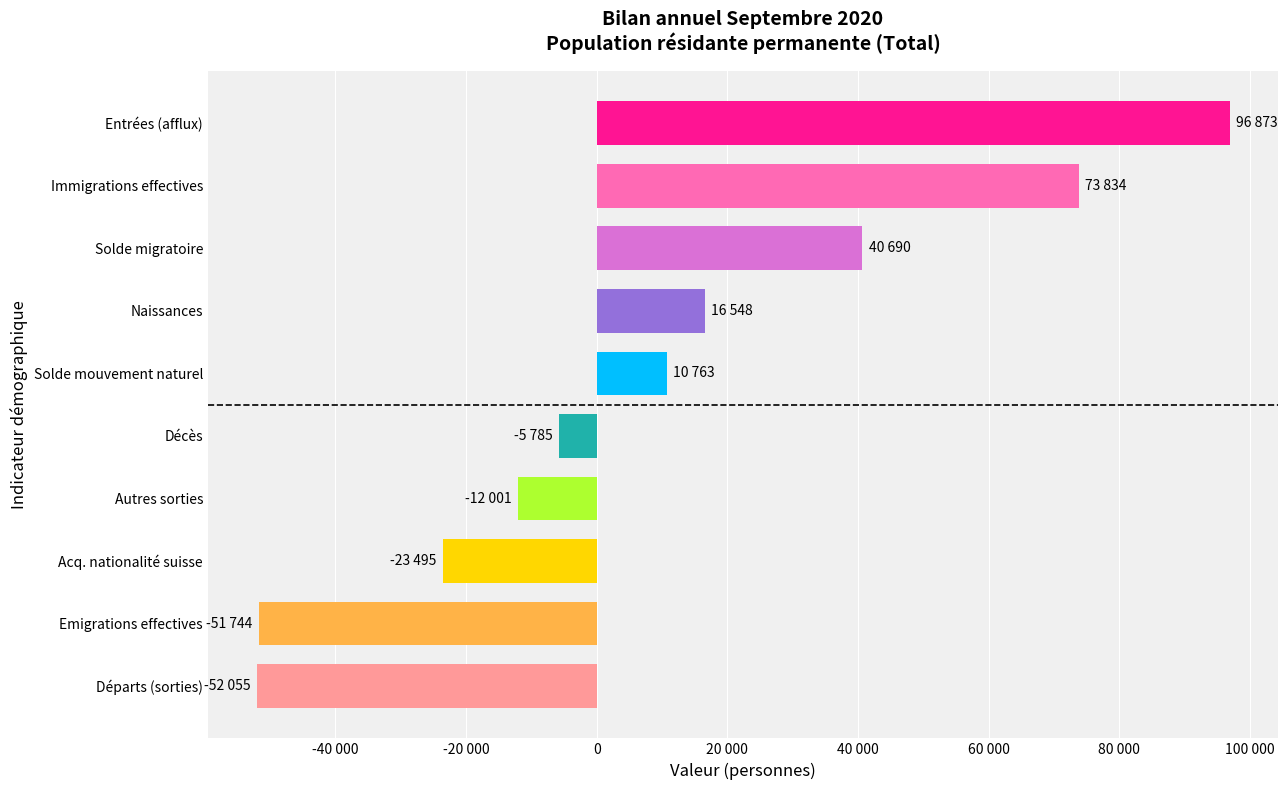

What is the difference between the maximum and minimum values?

148928